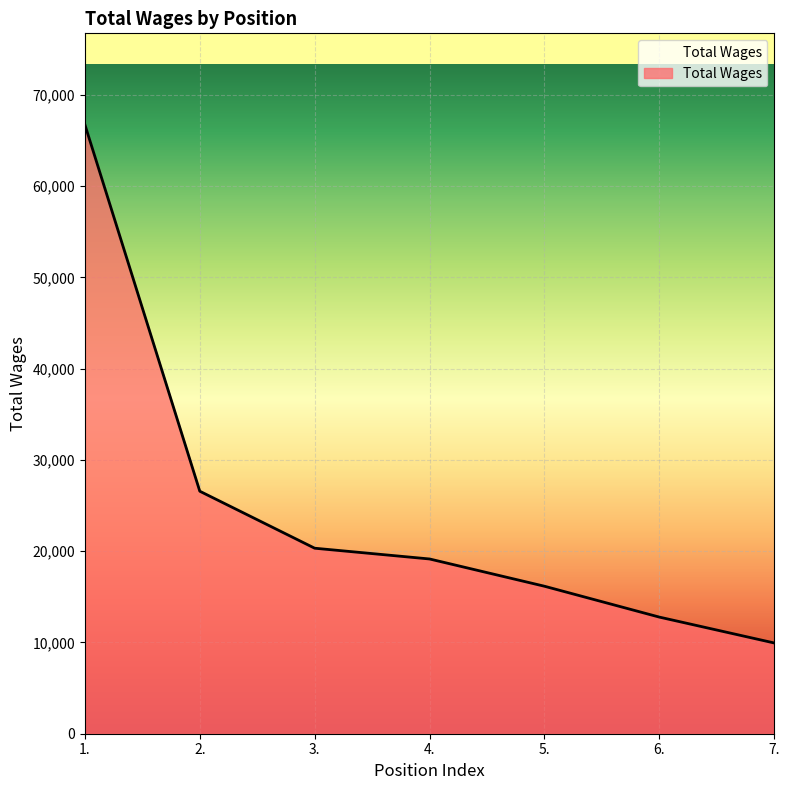

What is the smallest value displayed?

9943